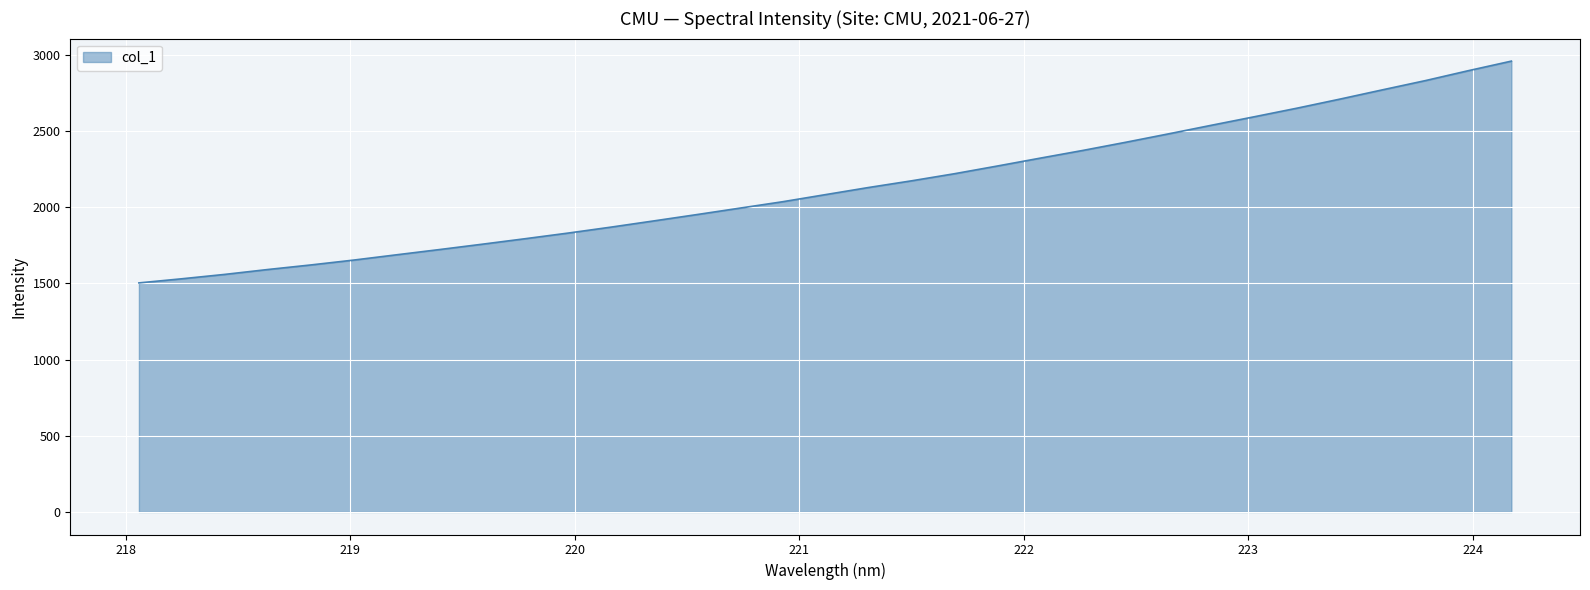

True or false: the data has more than 1 interior local peaks.

False